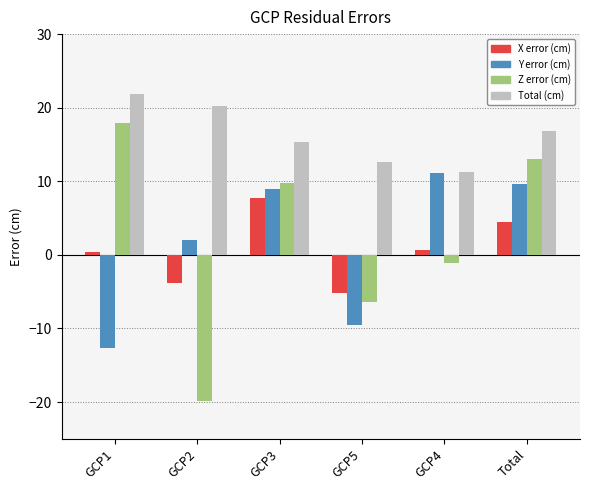

What is the highest value of the Y error (cm) series?

11.2